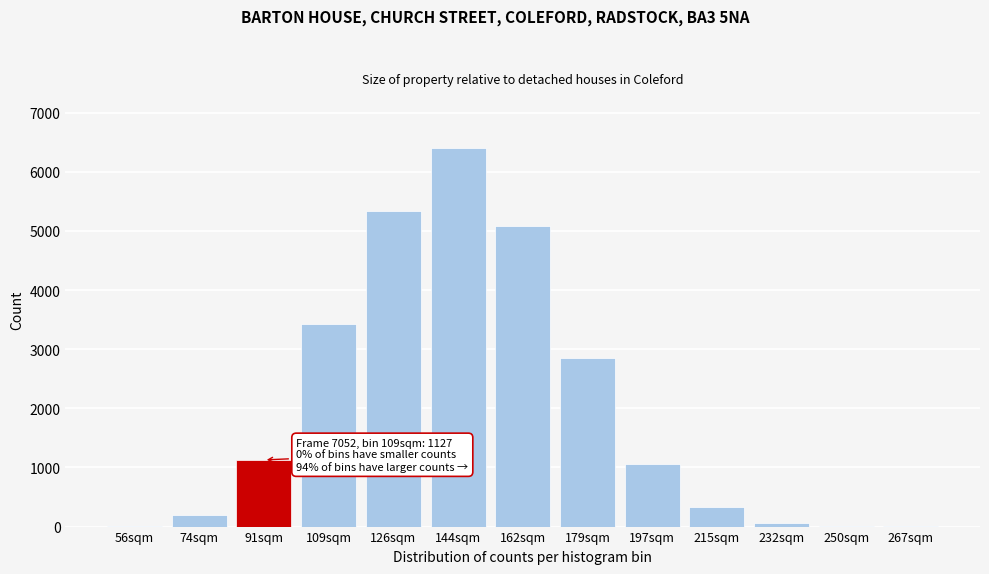

What is the greatest value displayed?

6400